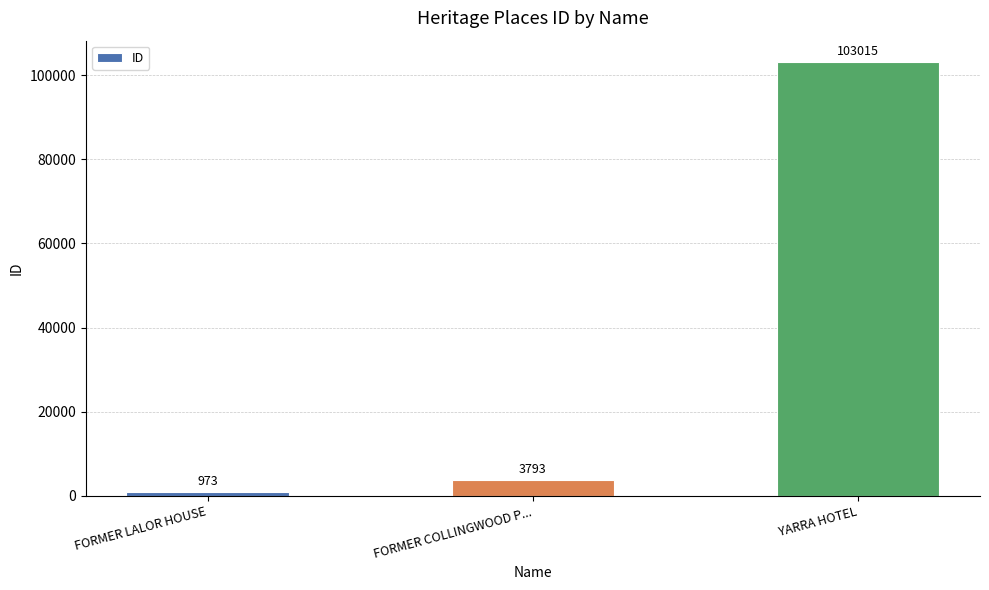

Are the bars grouped side by side (vs. stacked)?

No